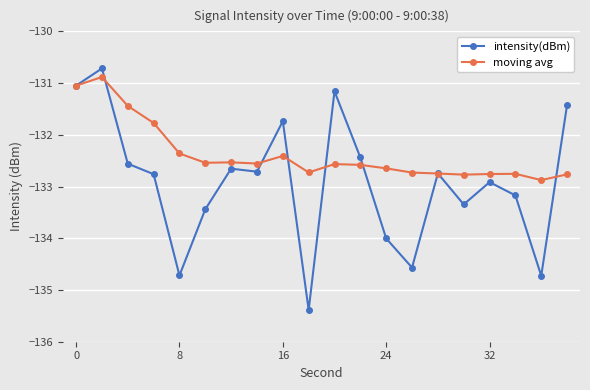

Which series has the largest total across all categories?

moving avg